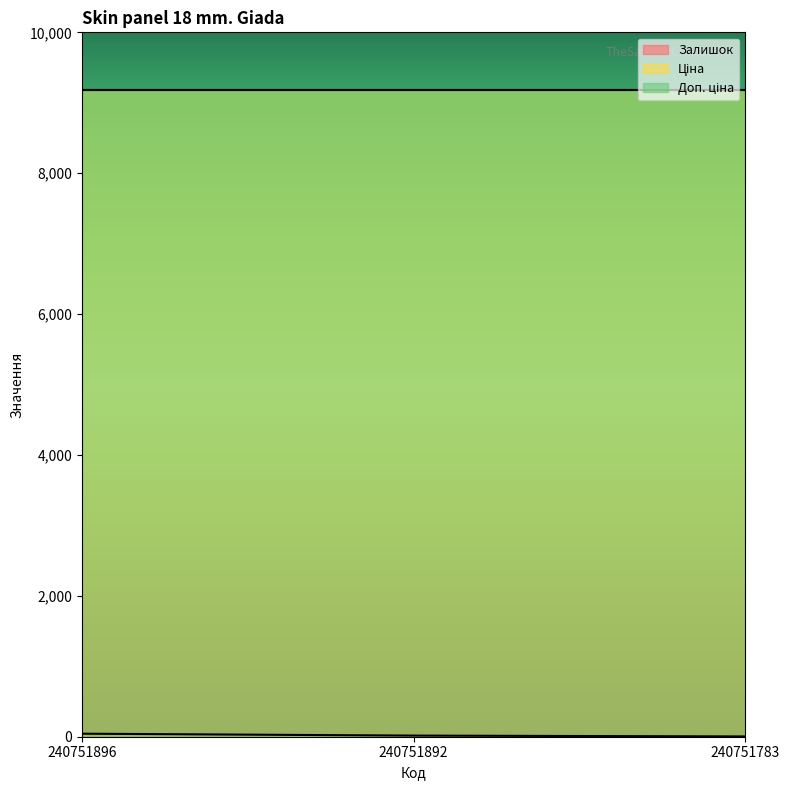

How many Залишок values are between 4 and 43?

3